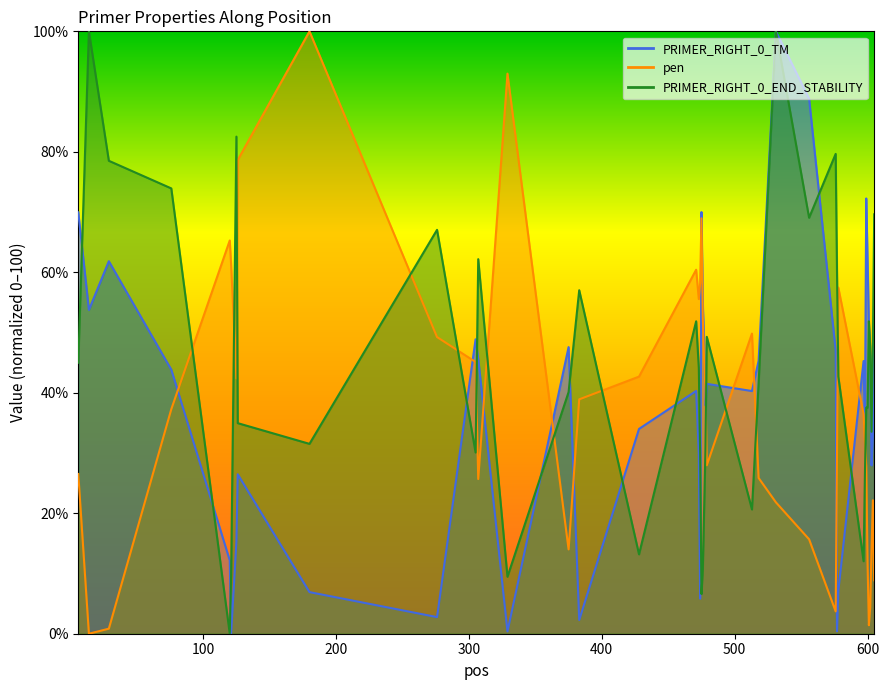

How many positive values does the pen series have?

39